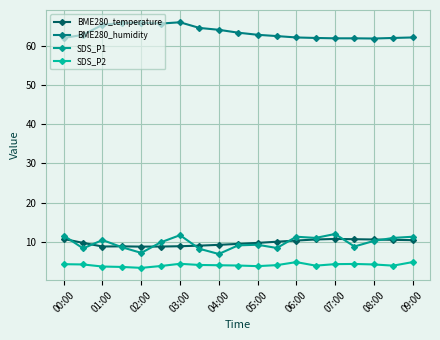

Which series has the largest total across all categories?

BME280_humidity